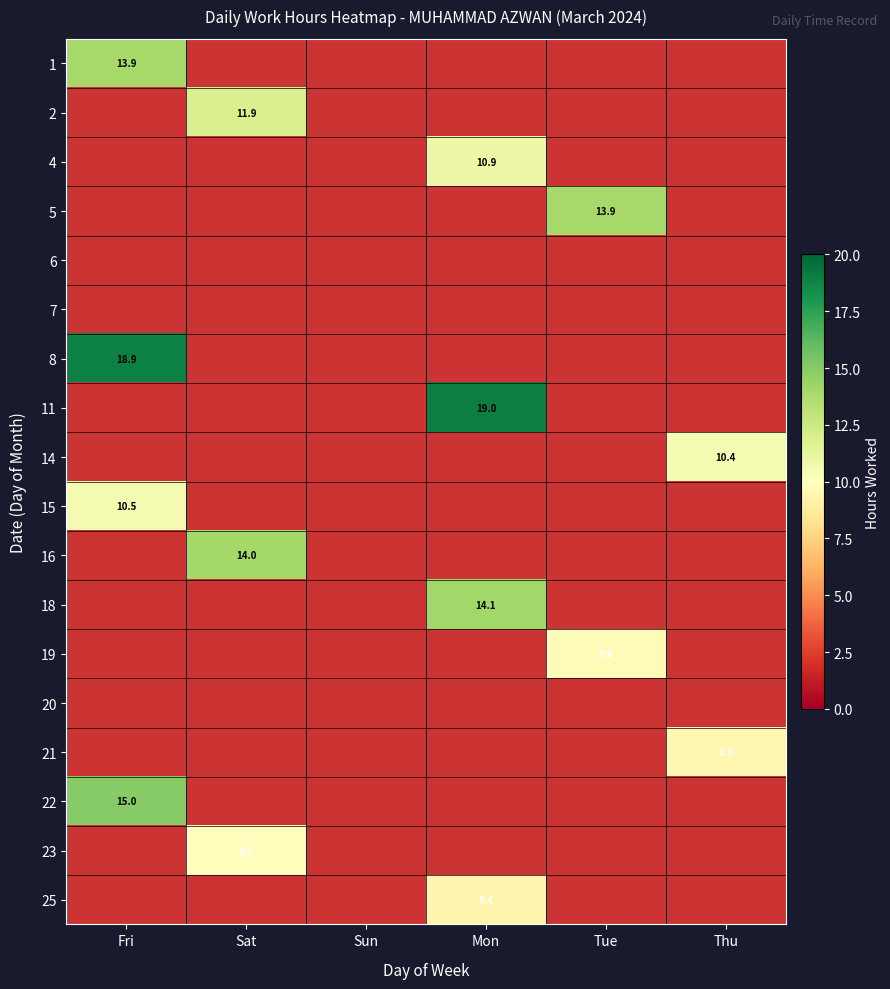

How many series are shown in this chart?

18